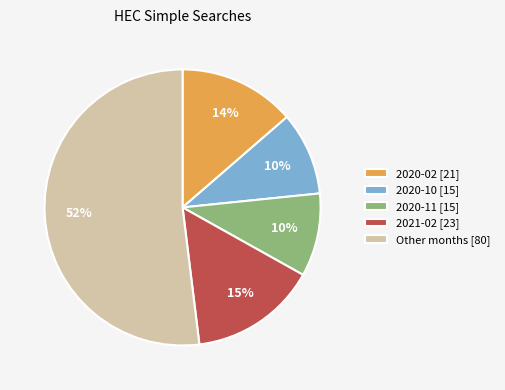

To the nearest percent, what is the difference between the largest and smallest slice percentages?

42%